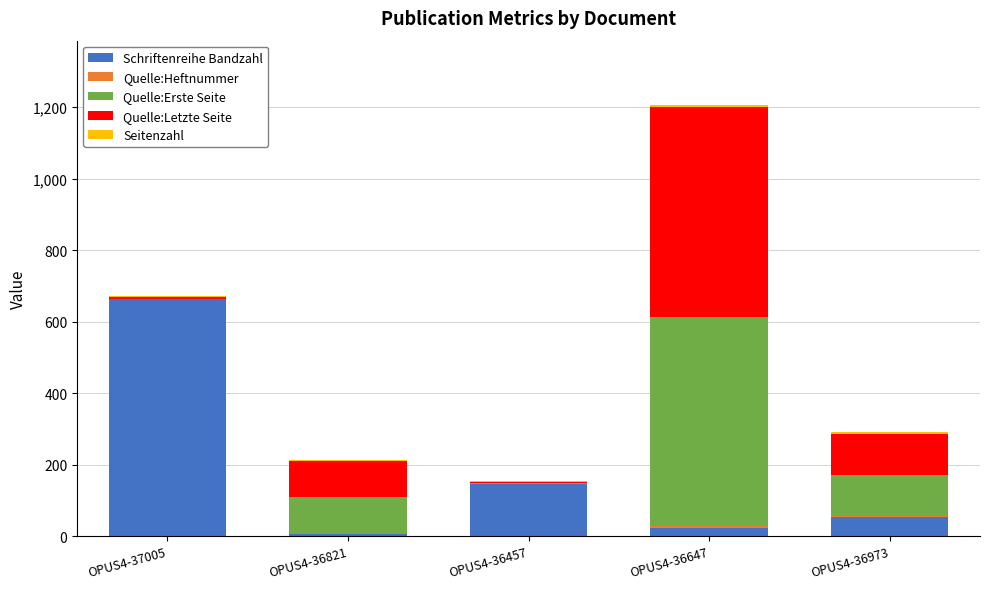

At which category is the sum across all series the highest?

OPUS4-36647